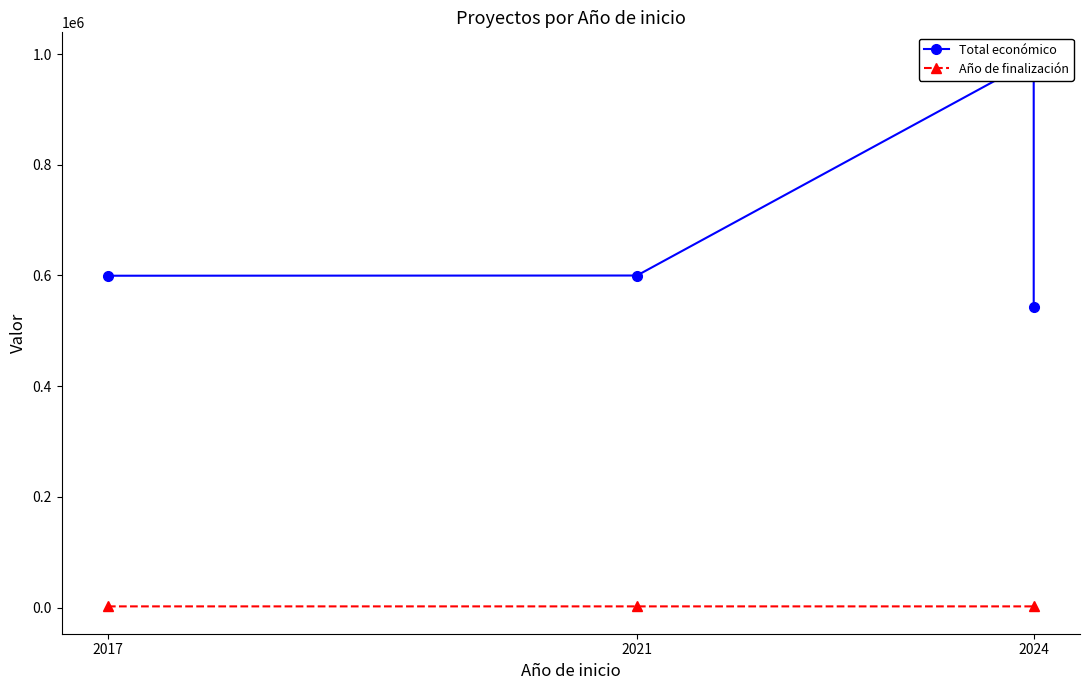

Which has a higher value, 2021 or 2017?

2021